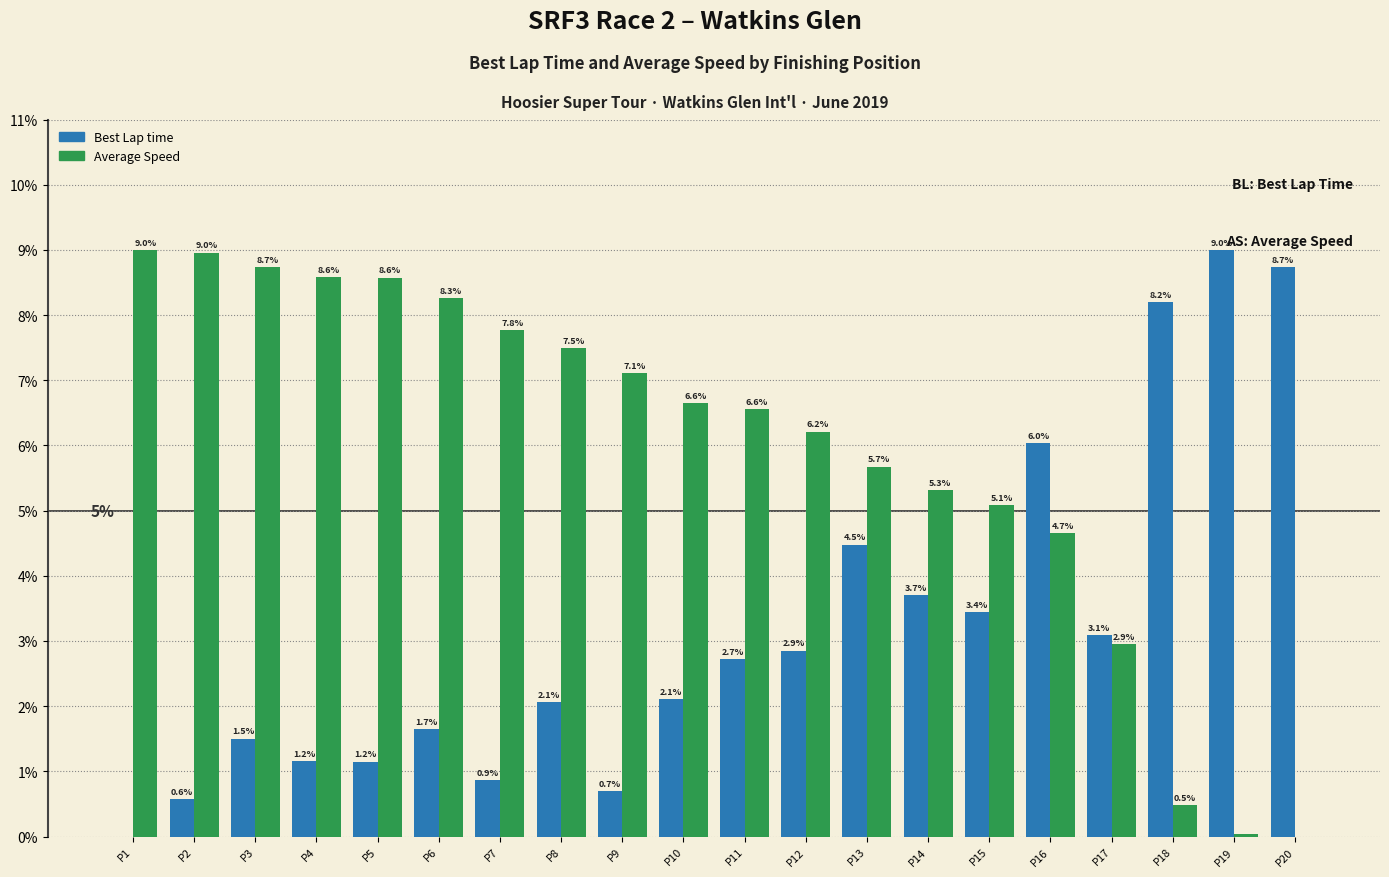

The value of Best Lap time at P14 is 5.5. True or false?

False